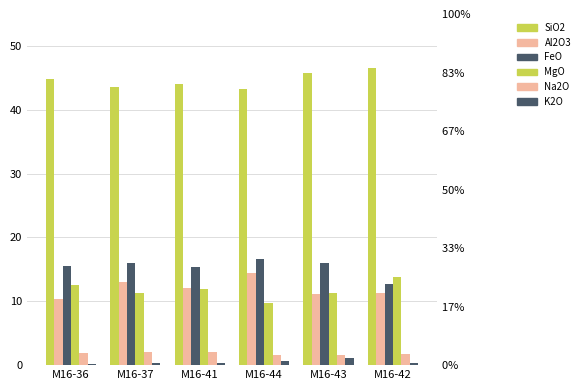

Rank the series at M16-36 from lowest to highest value.

K2O, Na2O, Al2O3, MgO, FeO, SiO2